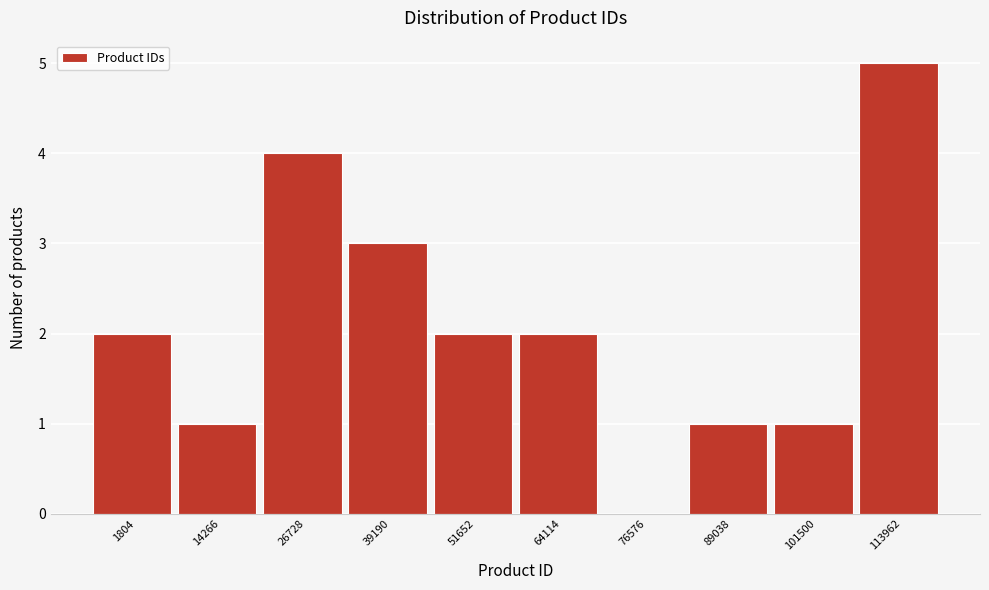

Reading left to right, extract all data points from this chart.

1804=2	14266=1	26728=4	39190=3	51652=2	64114=2	76576=0	89038=1	101500=1	113962=5